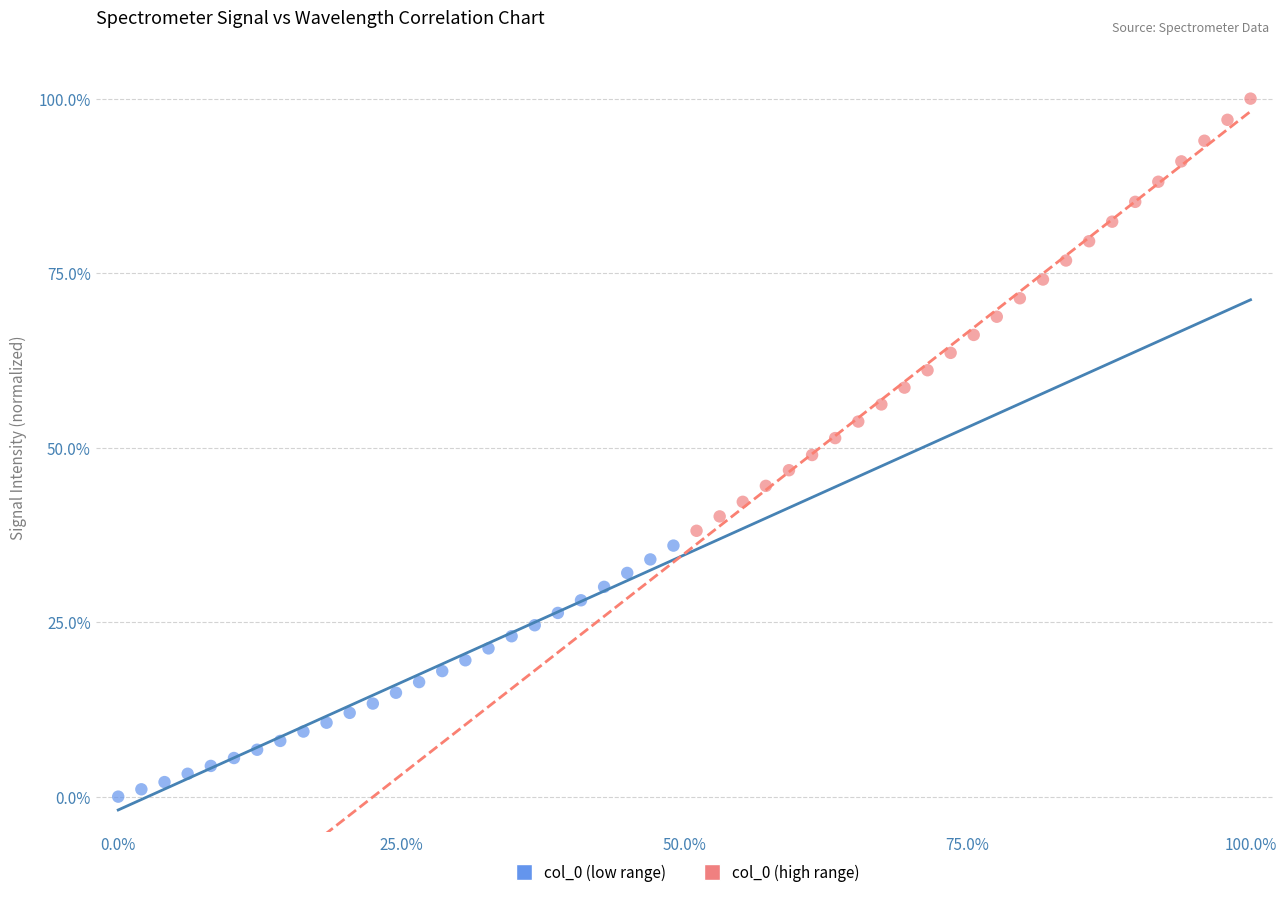

Which series contains the highest Y value?

col_0 (high range)